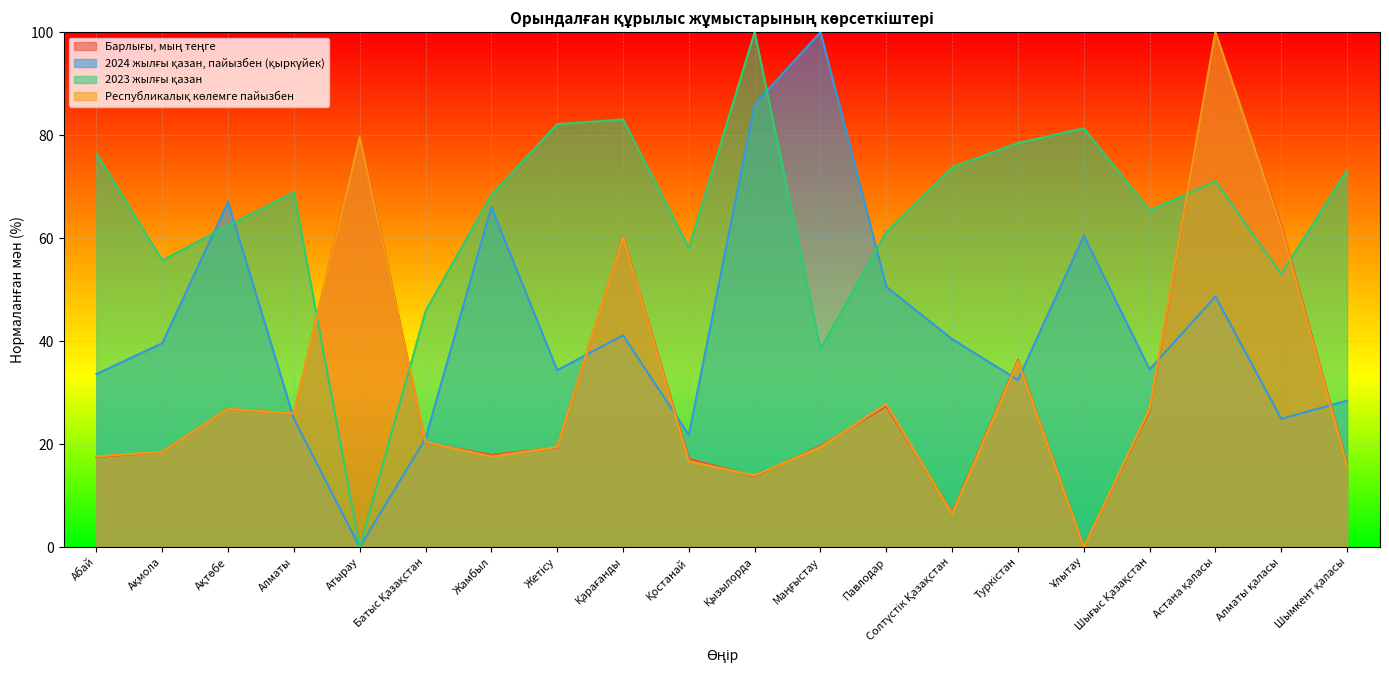

What position from the right is Ақмола?

19